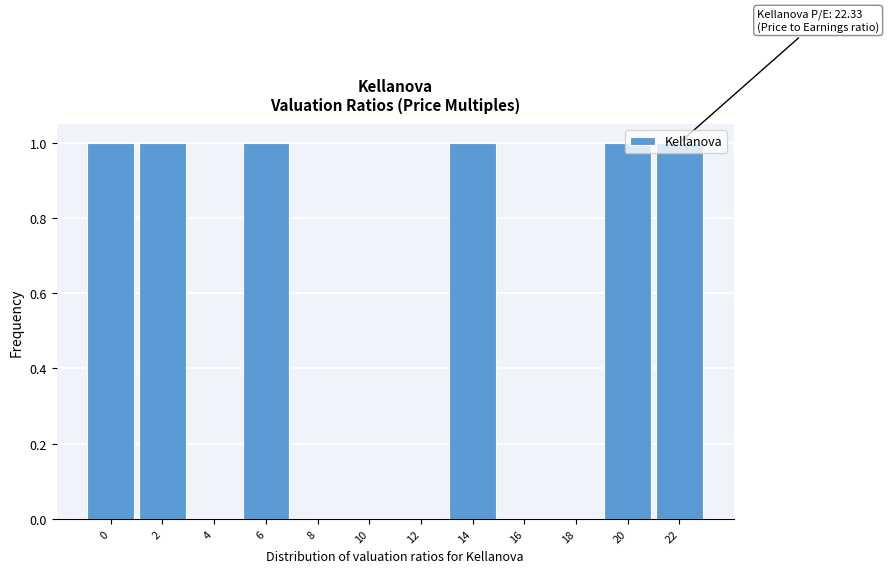

Which has a higher value, 22 or 10?

22